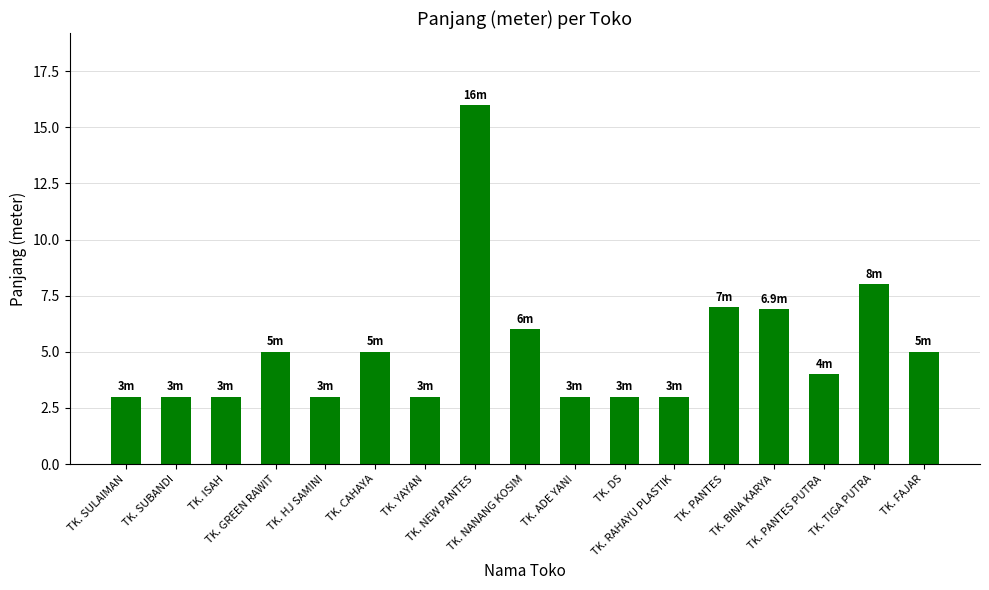

At which label is the value closest to 9?

TK. TIGA PUTRA